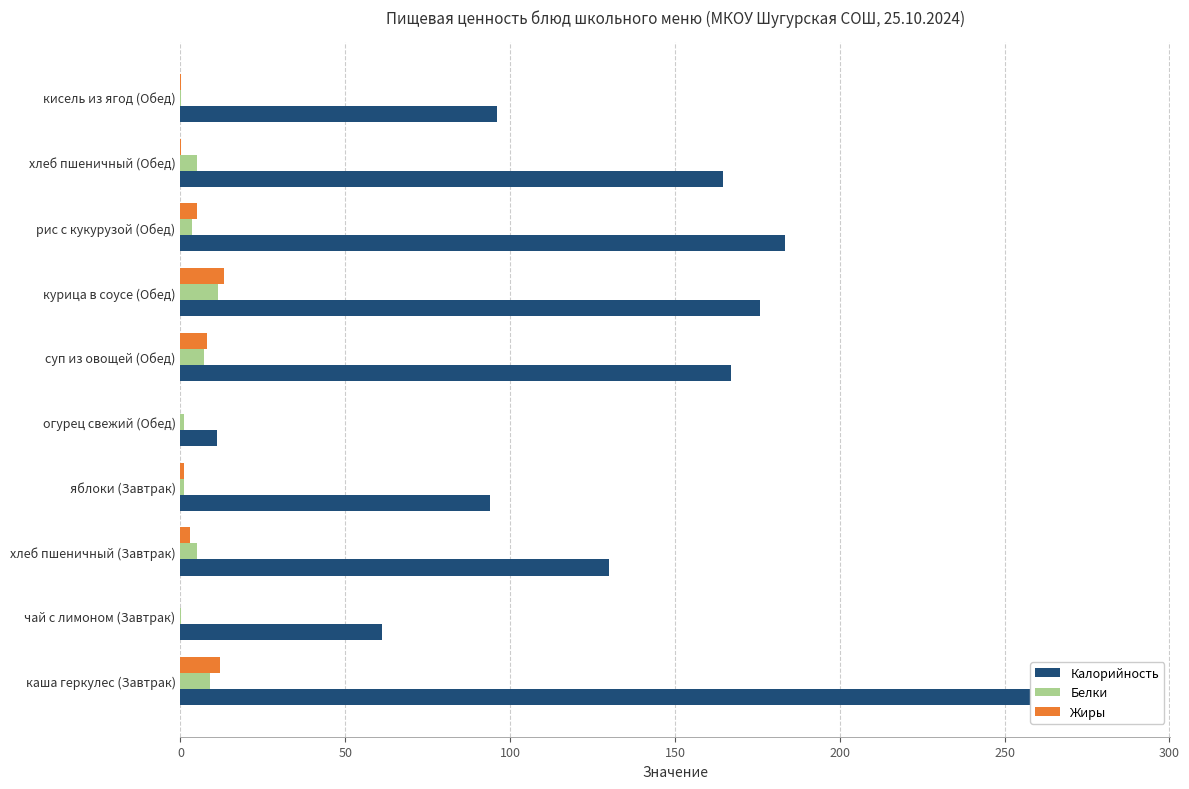

Is it true that Жиры equals 0.3 at кисель из ягод (Обед)?

False